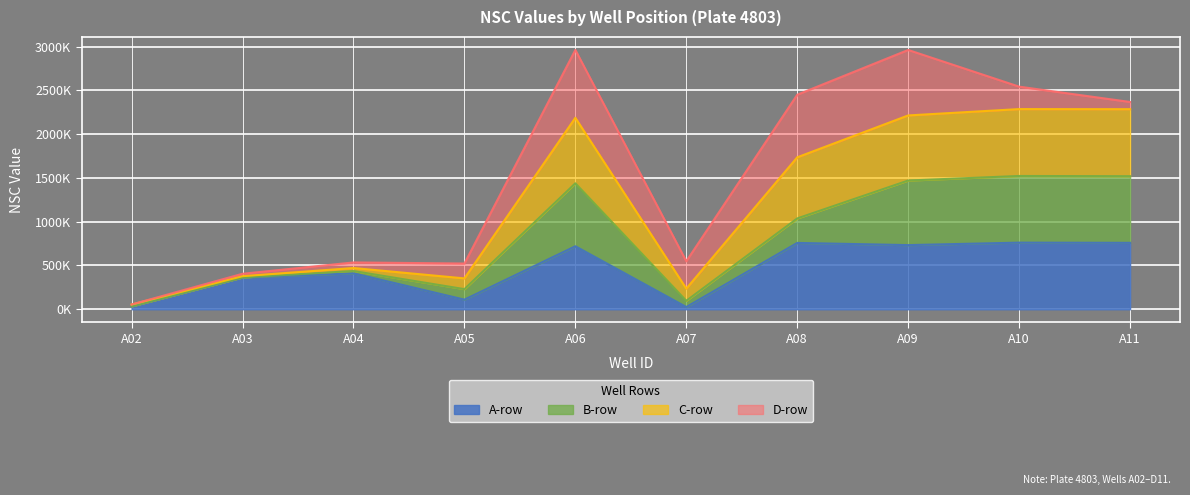

What is the difference between the A-row values at A08 and A07?

732287